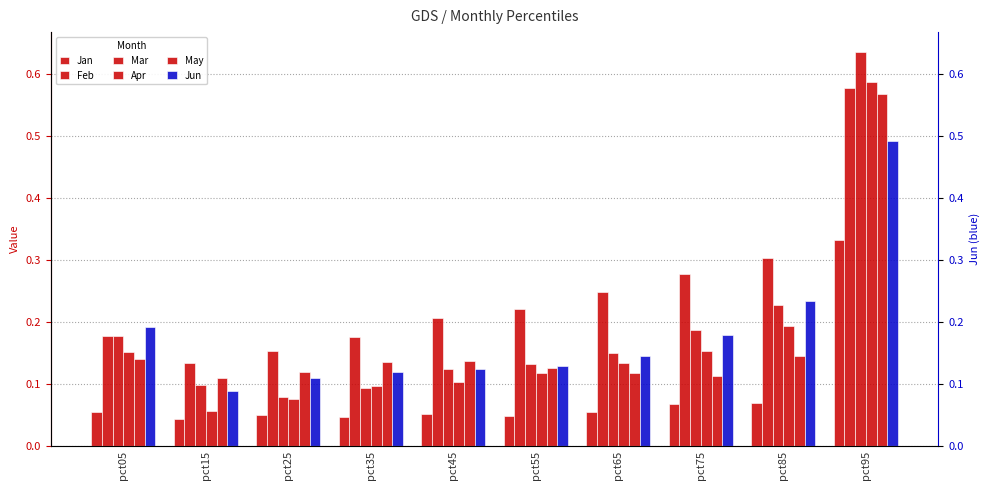

What is the spread (max minus min) of values at pct65?

0.2